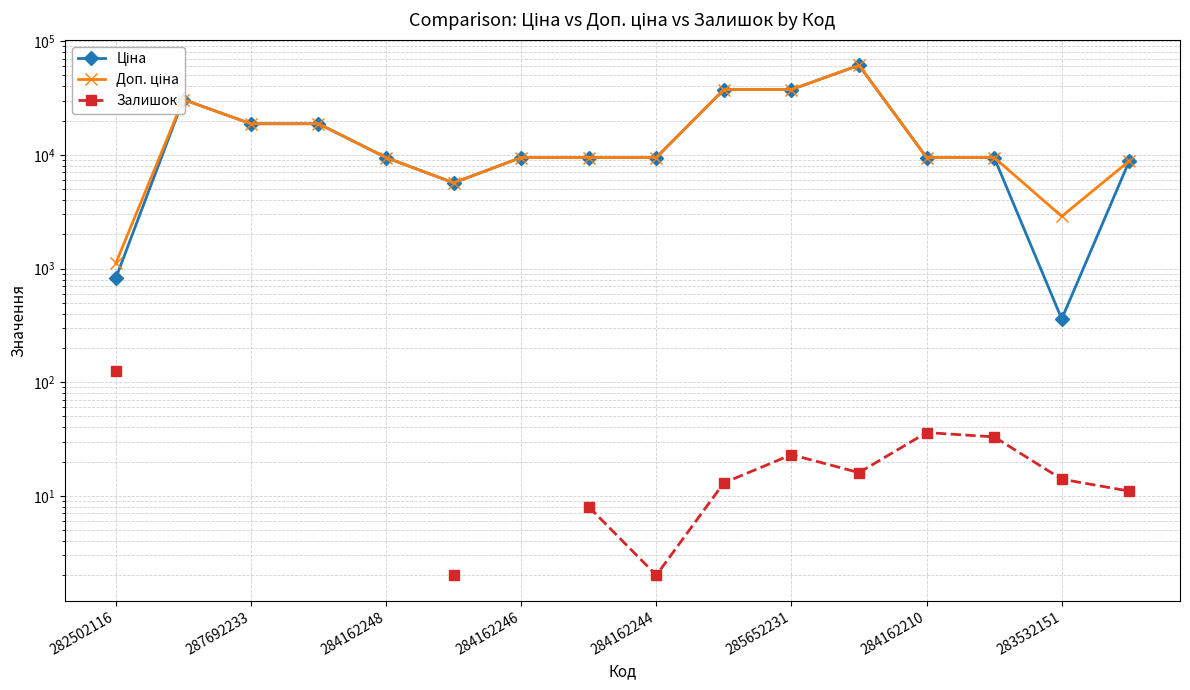

What is the difference between the maximum and minimum values in the Залишок series?

123.0